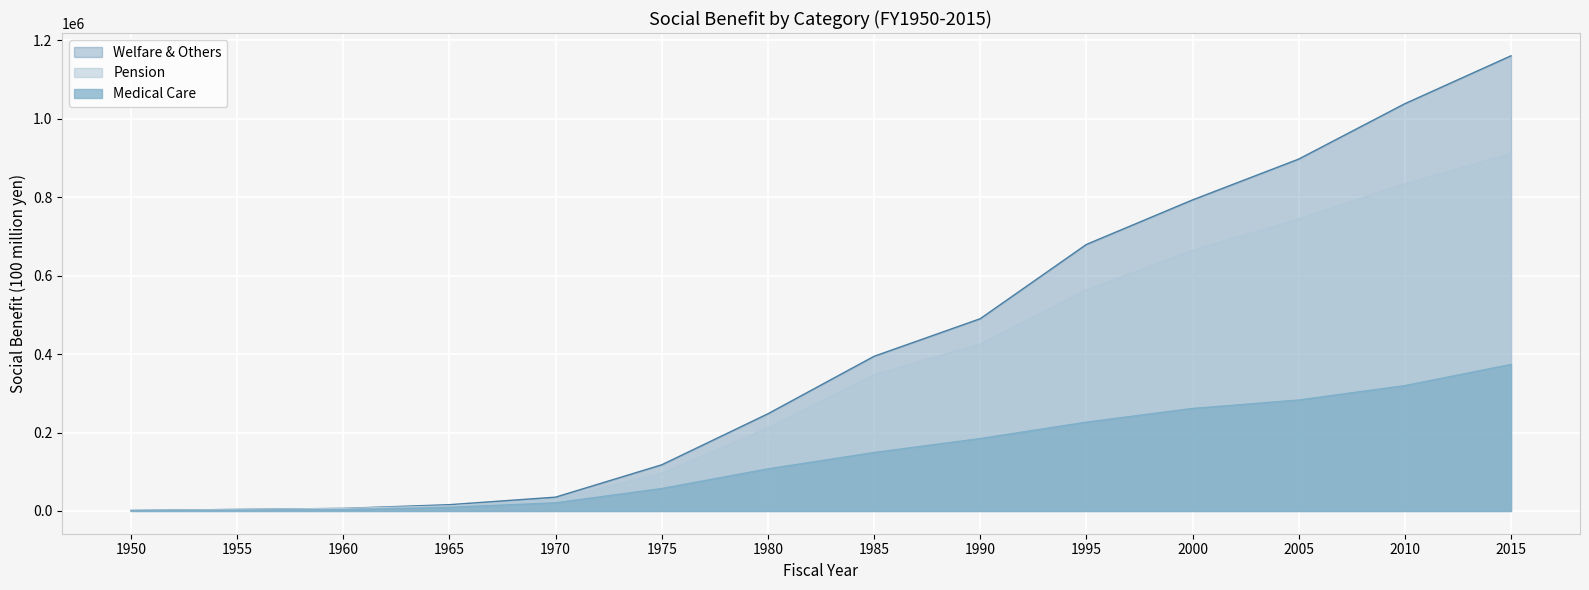

At which label does Welfare & Others reach its minimum?

1950